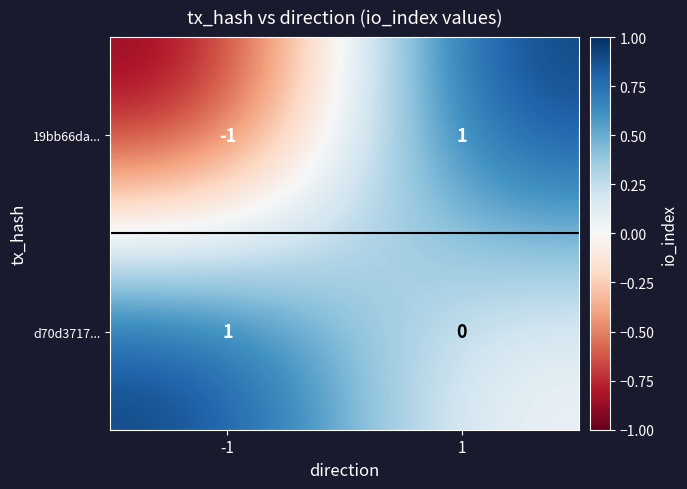

Reading right to left, extract all data points from this chart.

19bb66da...: 1	-1
d70d3717...: 0	1